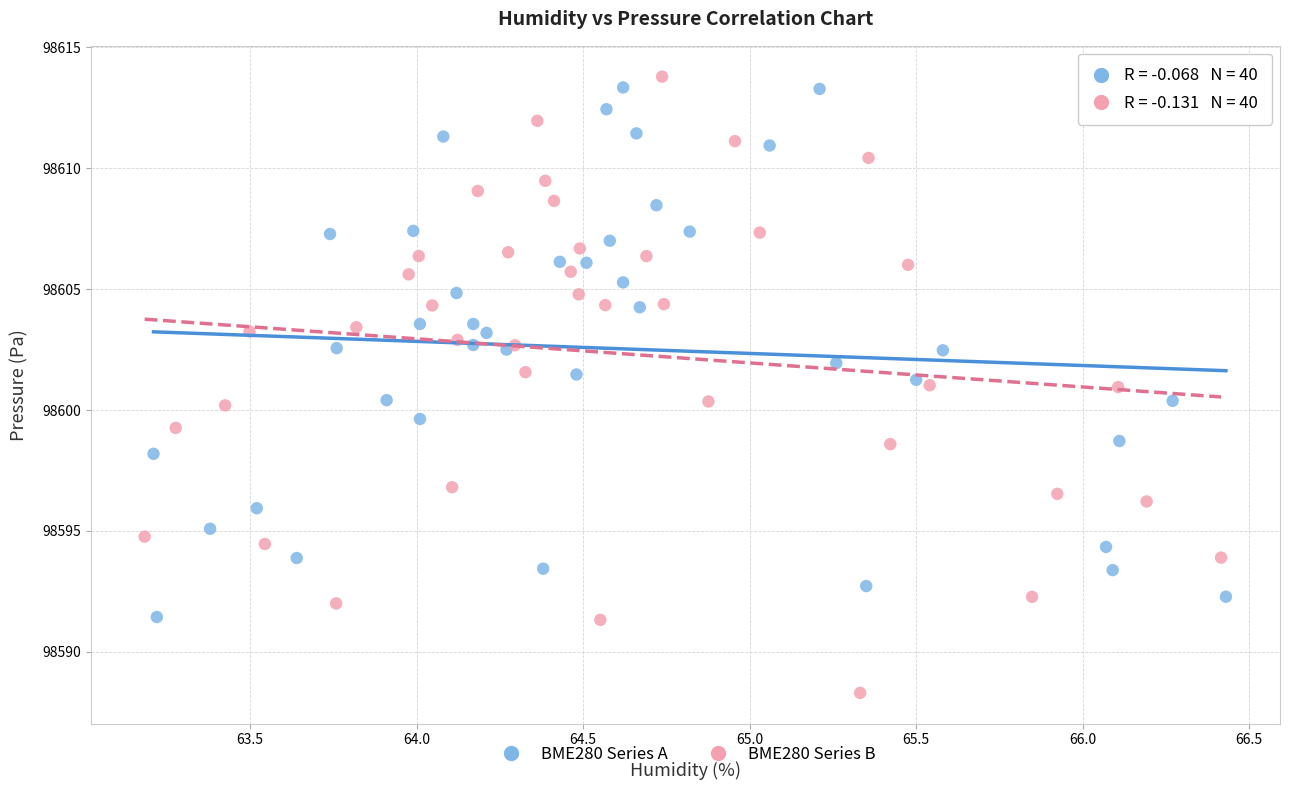

Which series reaches the minimum Y coordinate?

BME280 Series B